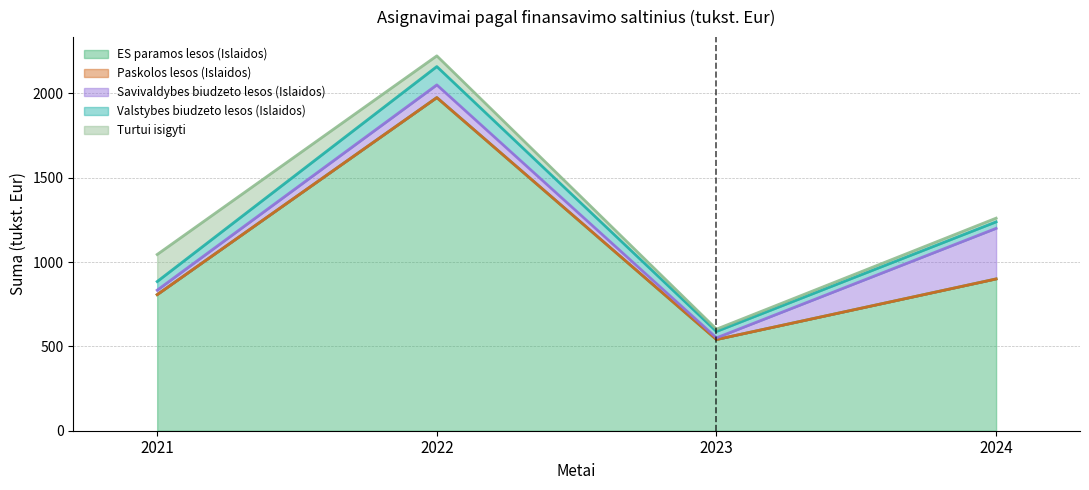

Reading left to right, list all the values displayed in this chart.

ES paramos lesos (Islaidos): 2021=806.9	2022=1975.4	2023=540.7	2024=900.0
Paskolos lesos (Islaidos): 2021=0.0	2022=0.0	2023=0.0	2024=0.0
Savivaldybes biudzeto lesos (Islaidos): 2021=26.5	2022=75.3	2023=10.0	2024=300.0
Valstybes biudzeto lesos (Islaidos): 2021=51.1	2022=108.7	2023=37.8	2024=38.5
Turtui isigyti: 2021=160.5	2022=63.5	2023=13.7	2024=22.0